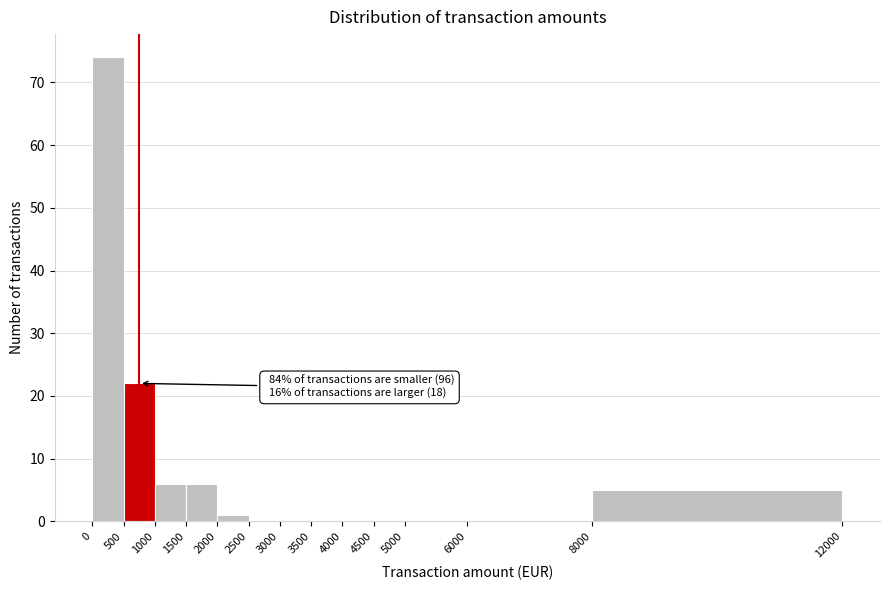

Over which range of the x-axis is the bar tallest?

0 to 500